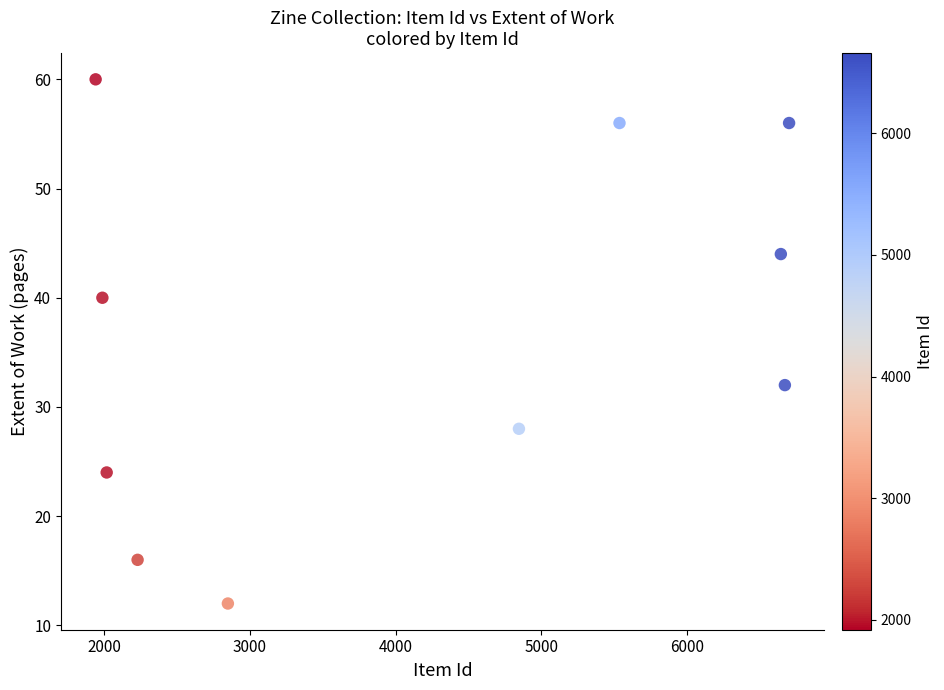

What is the average Y value?

37